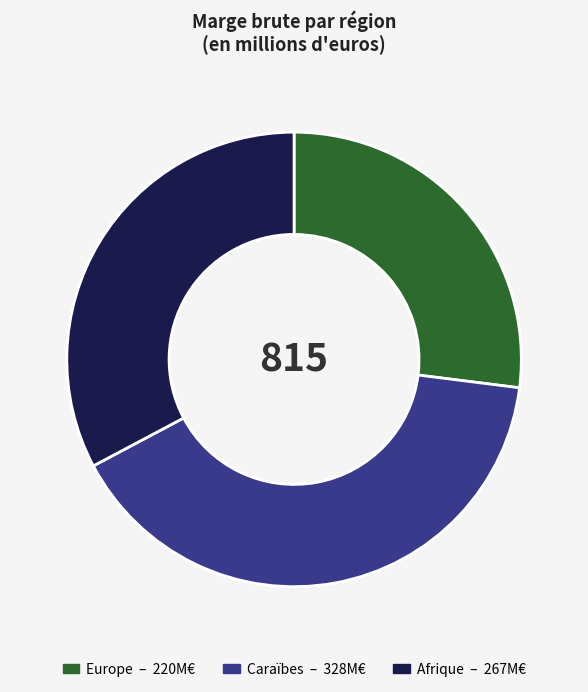

Is there any slice that represents more than half of the pie?

No